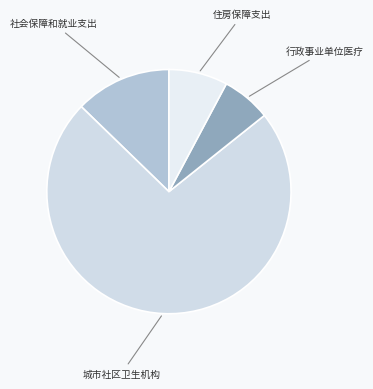

How many slices are in this pie chart?

4